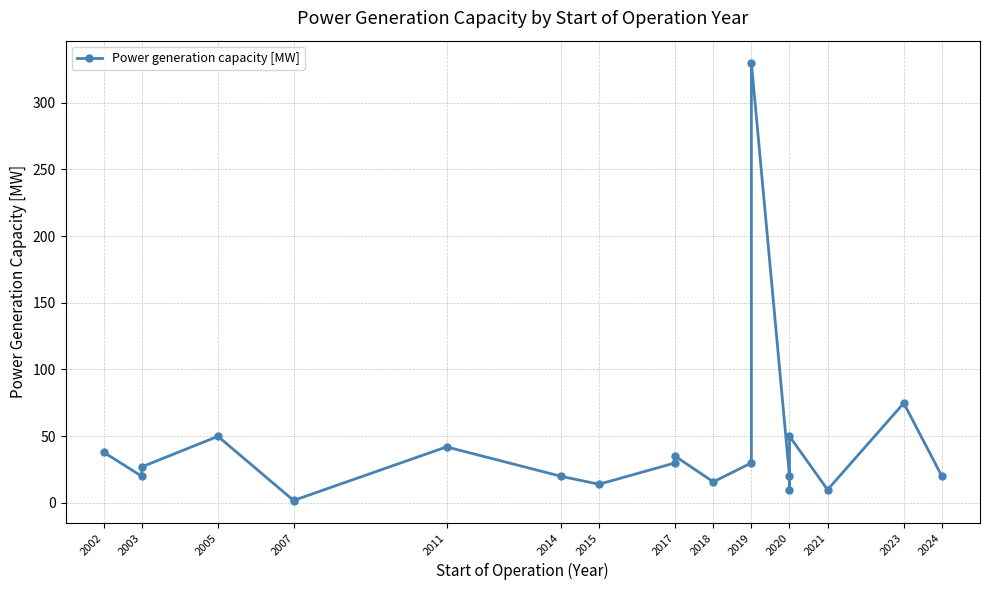

Where is the data nearest to the value 165?

2023